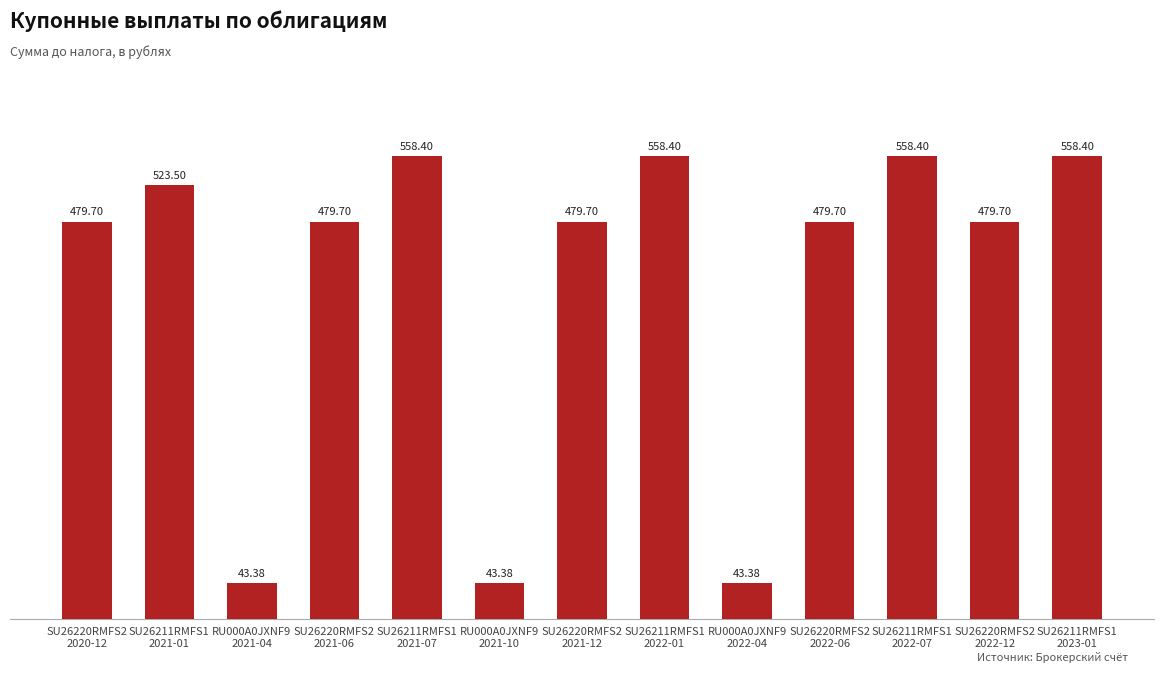

Between SU26211RMFS1
2021-07 and SU26220RMFS2
2022-06, which is larger?

SU26211RMFS1
2021-07